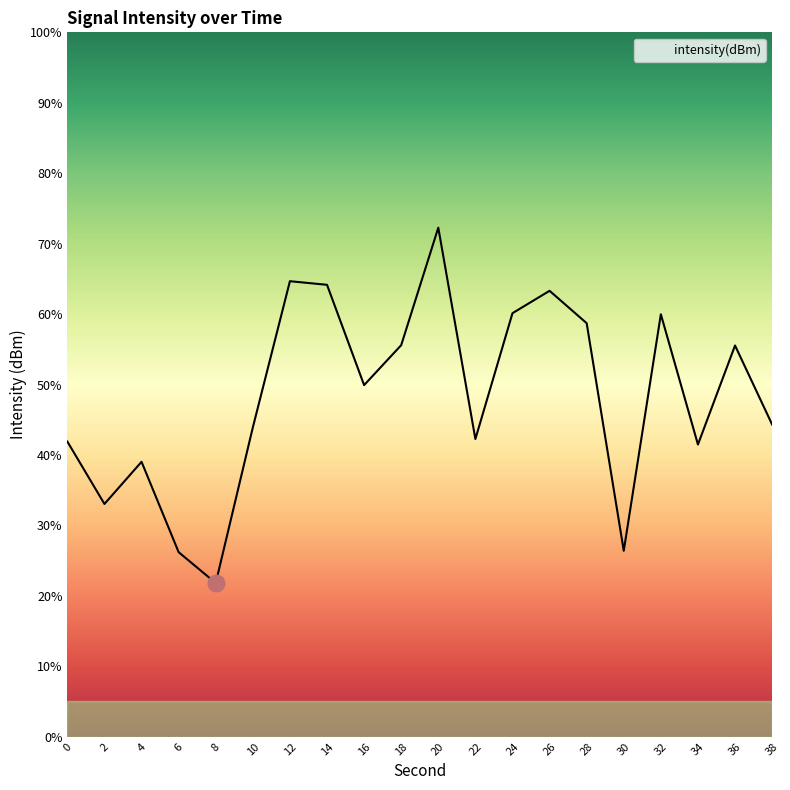

What is the average value?

48.2